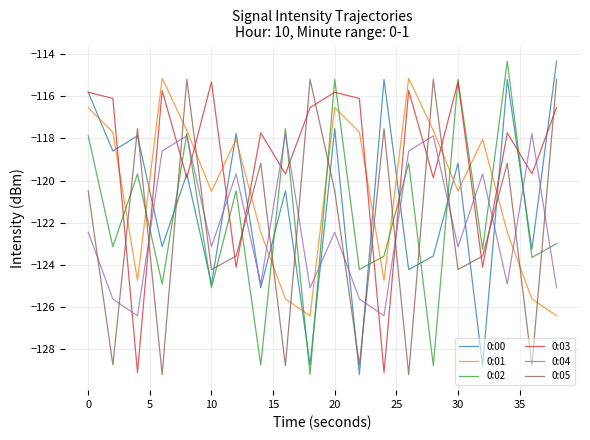

True or false: 0:02 has more than 0 interior local peaks.

True